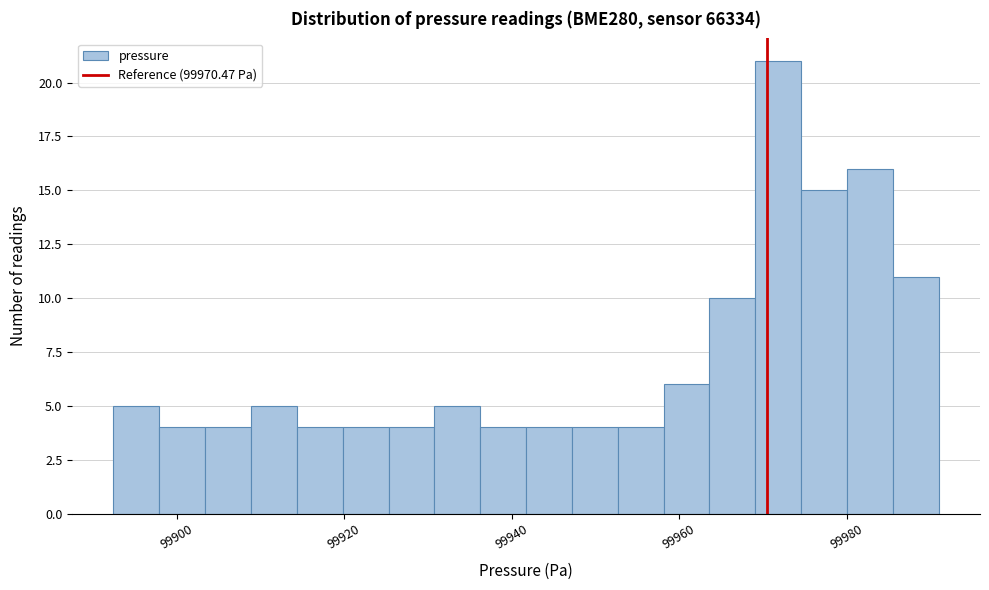

Around what value on the x-axis is the tallest bar? Give the approximate position of its centre, as read against the axis.

99972